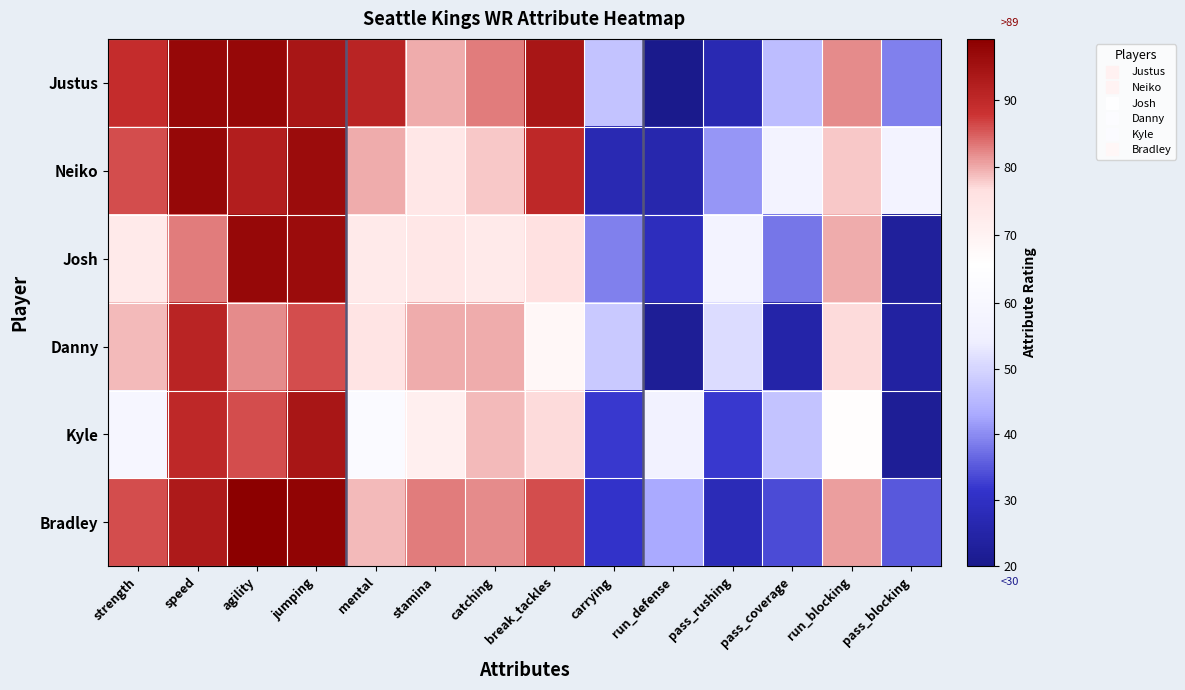

Reading left to right, transcribe all the data shown in this chart.

Justus: strength=89	speed=97	agility=97	jumping=94	mental=91	stamina=80	catching=83	break_tackles=94	carrying=47	run_defense=20	pass_rushing=27	pass_coverage=46	run_blocking=82	pass_blocking=39
Neiko: strength=86	speed=97	agility=92	jumping=96	mental=80	stamina=74	catching=78	break_tackles=90	carrying=27	run_defense=26	pass_rushing=41	pass_coverage=57	run_blocking=78	pass_blocking=57
Josh: strength=73	speed=83	agility=97	jumping=96	mental=73	stamina=74	catching=73	break_tackles=76	carrying=39	run_defense=29	pass_rushing=57	pass_coverage=38	run_blocking=80	pass_blocking=23
Danny: strength=79	speed=91	agility=82	jumping=86	mental=75	stamina=80	catching=80	break_tackles=68	carrying=48	run_defense=22	pass_rushing=51	pass_coverage=25	run_blocking=77	pass_blocking=24
Kyle: strength=59	speed=90	agility=86	jumping=94	mental=62	stamina=71	catching=79	break_tackles=77	carrying=32	run_defense=56	pass_rushing=32	pass_coverage=47	run_blocking=66	pass_blocking=22
Bradley: strength=86	speed=93	agility=99	jumping=98	mental=79	stamina=83	catching=82	break_tackles=86	carrying=31	run_defense=43	pass_rushing=28	pass_coverage=34	run_blocking=81	pass_blocking=35